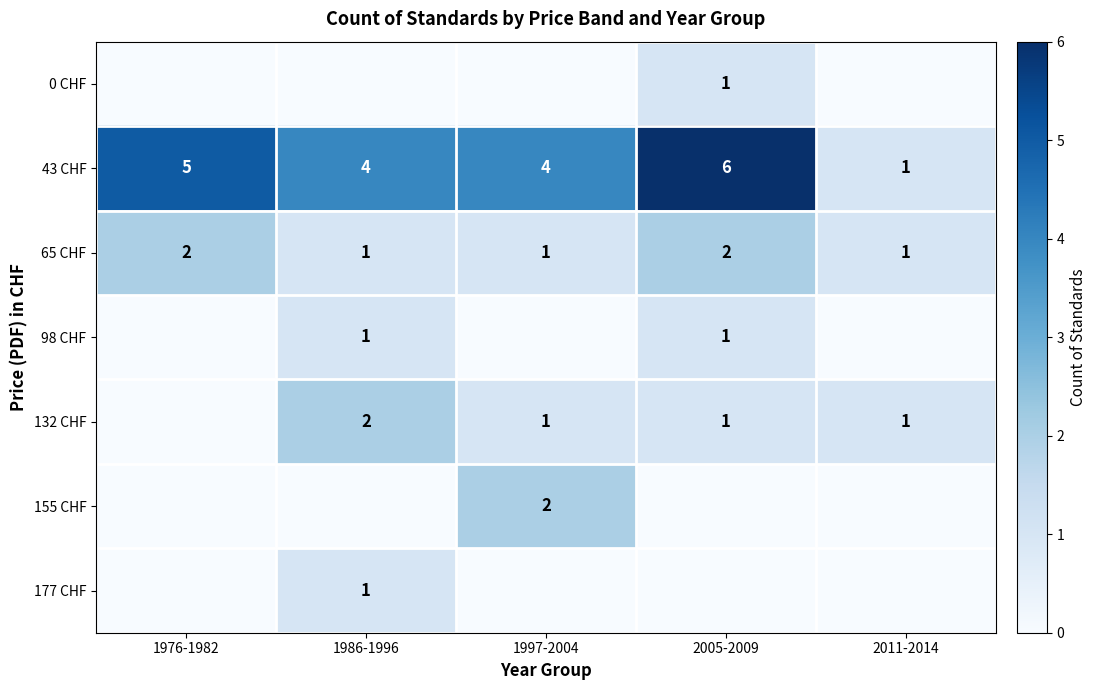

The value of 98 CHF at 1986-1996 is 1. True or false?

True